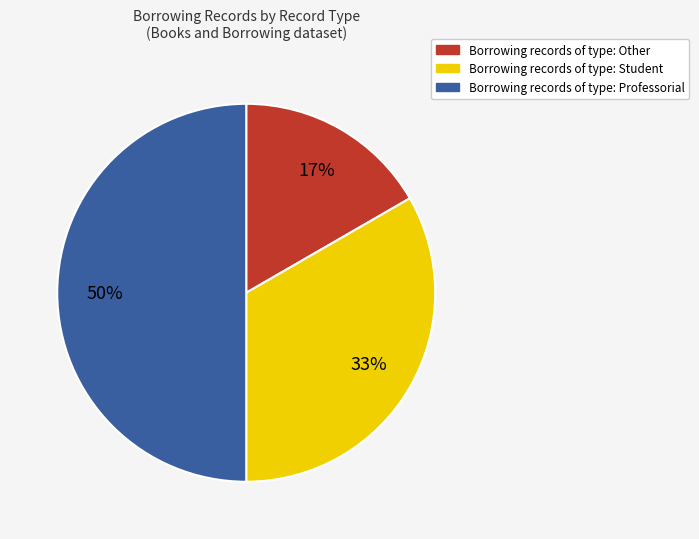

To the nearest percent, what is the difference between the largest and smallest slice percentages?

33%